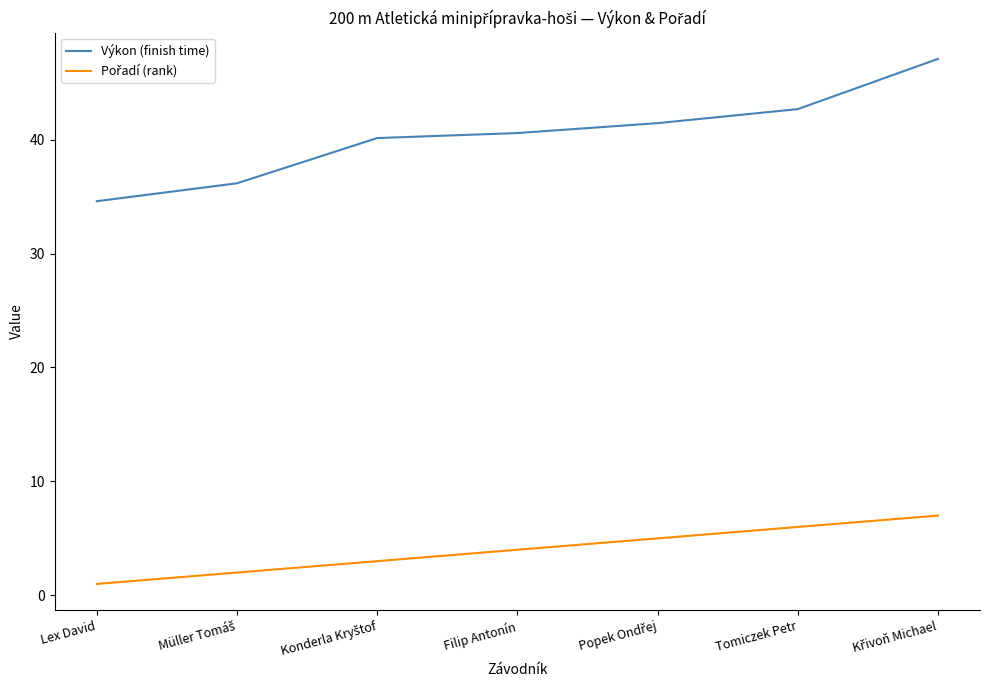

Which series has the largest total across all categories?

Výkon (finish time)